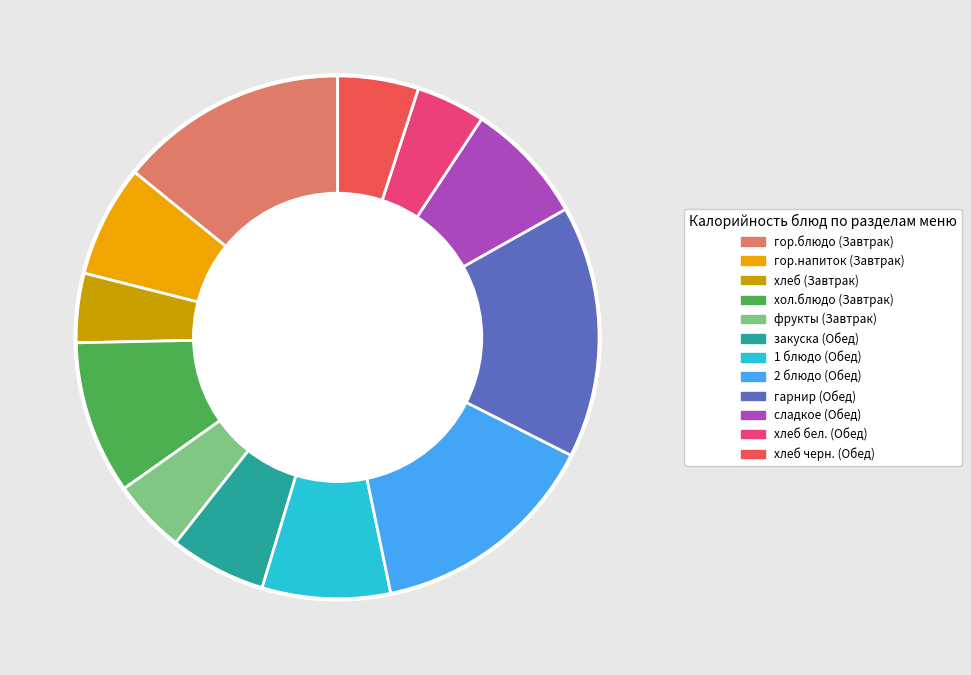

Approximately how many times larger is the value at гарнир (Обед) compared to хлеб (Завтрак)?

3.6